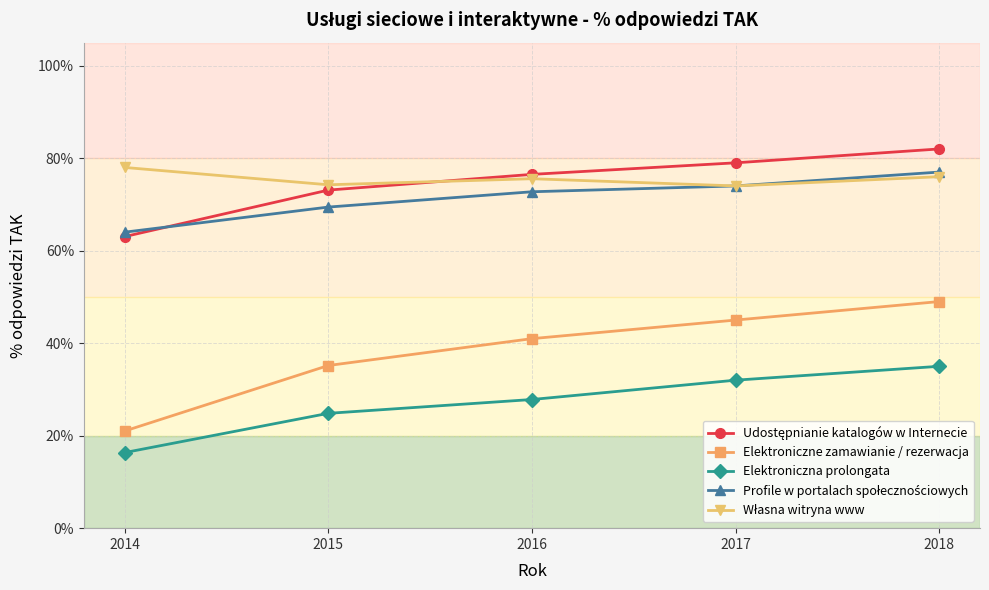

What is the difference between the highest and lowest values at 2016?

48.7